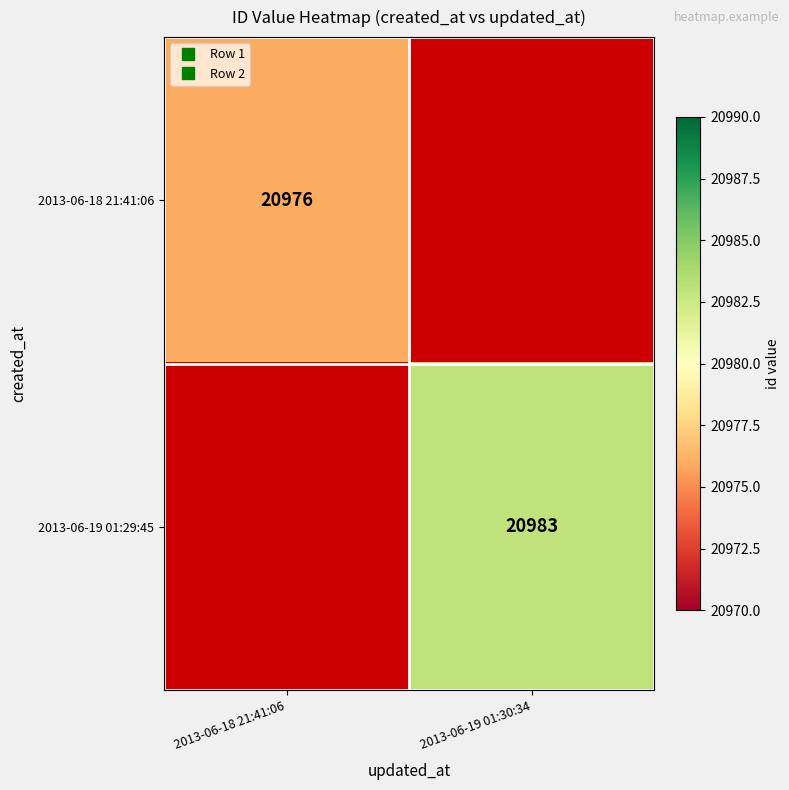

Rank the series by their maximum value, from lowest to highest.

2013-06-18 21:41:06, 2013-06-19 01:29:45